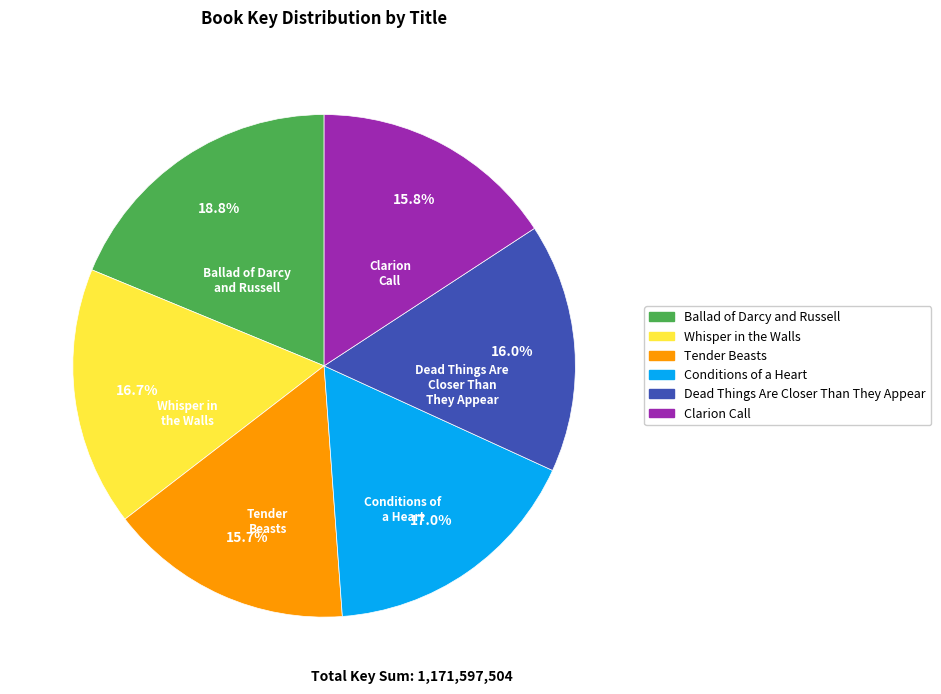

To the nearest percent, what is the difference between the Tender Beasts and Ballad of Darcy and Russell slice percentages?

3%